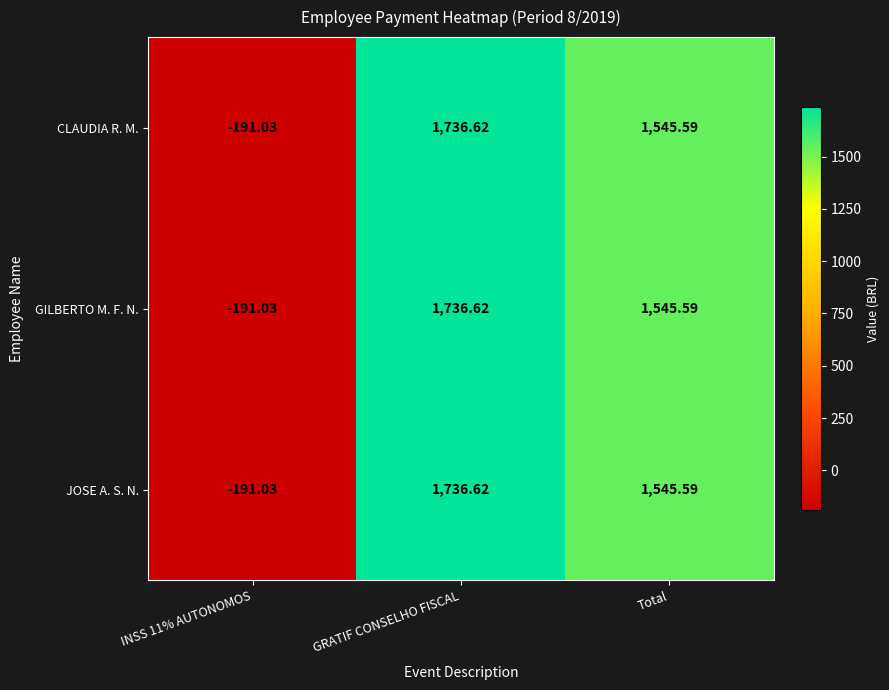

Where is CLAUDIA R. M. nearest to the value 772?

Total